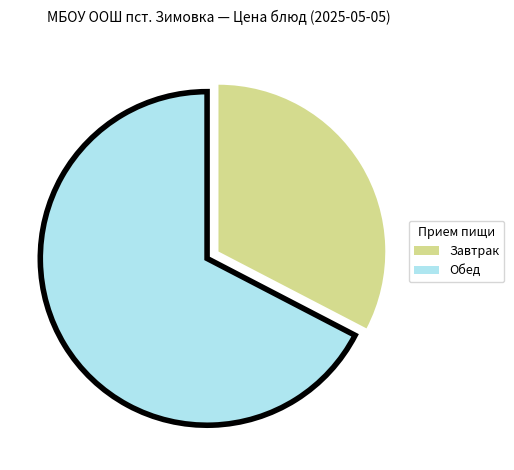

Is it true that Обед is 76% of the pie?

False